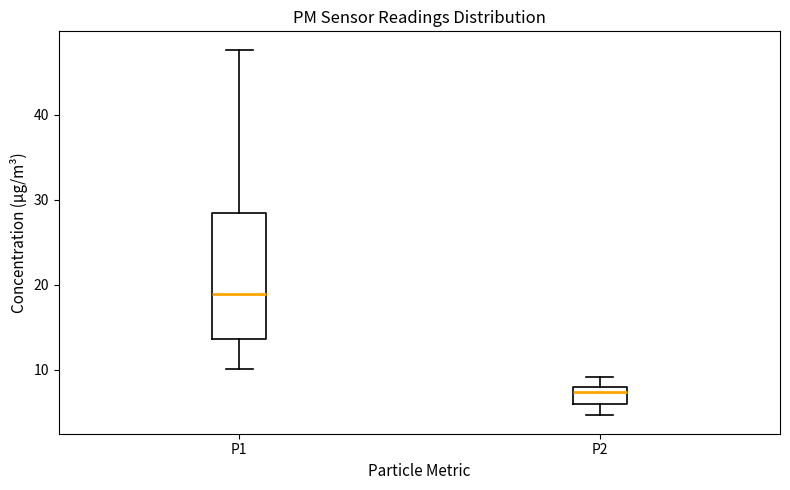

Reading left to right, read every box against the y-axis: the position of its median line, the range the box covers, and the ends of its whiskers. The values are not printed on the chart, so give them approximately, as read against the axis.

P1: median 19, box 14 to 29, whiskers 10 to 48
P2: median 7, box 6 to 8, whiskers 5 to 9